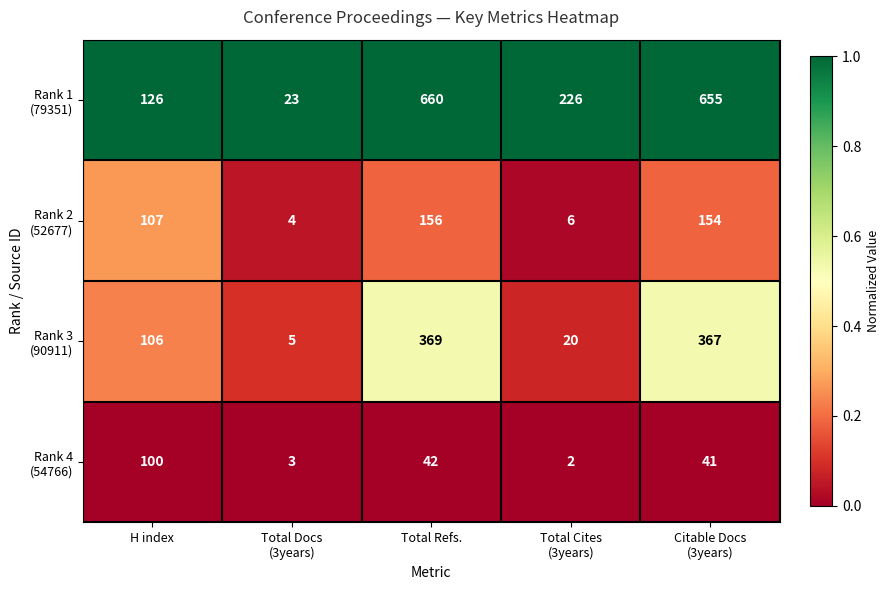

What is the difference between the highest and lowest values at Total Refs.?

618